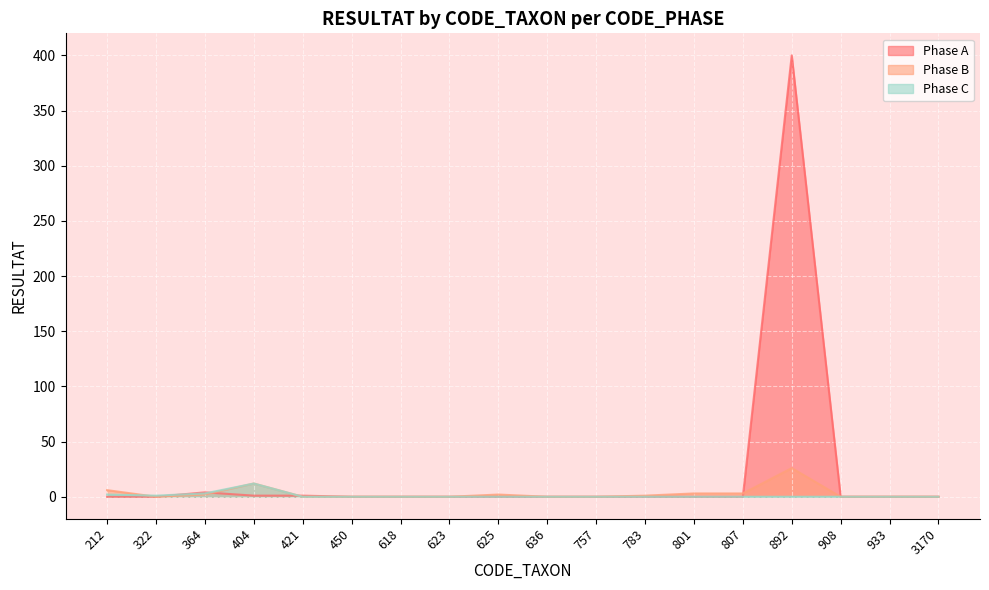

Reading right to left, transcribe all the data shown in this chart.

Phase A: 3170=0	933=0	908=0	892=400	807=0	801=0	783=0	757=0	636=0	625=0	623=0	618=0	450=0	421=1	404=1	364=4	322=0	212=0
Phase B: 3170=0	933=0	908=0	892=26	807=3	801=3	783=1	757=0	636=0	625=2	623=0	618=0	450=0	421=0	404=12	364=2	322=0	212=6
Phase C: 3170=0	933=0	908=0	892=0	807=0	801=0	783=0	757=0	636=0	625=0	623=0	618=0	450=0	421=0	404=12	364=3	322=1	212=2